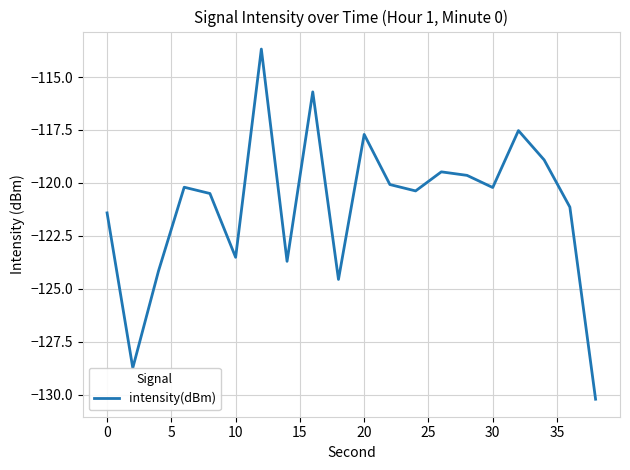

What is the maximum value shown in the chart?

-113.7